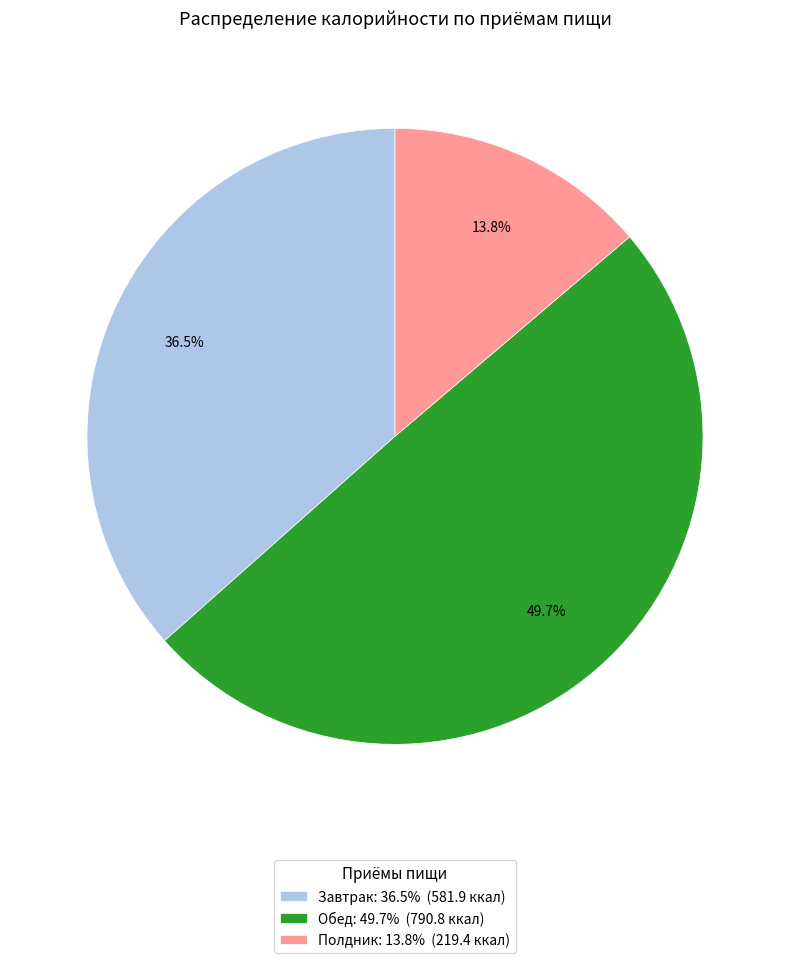

To the nearest percent, what is the average slice percentage?

33%